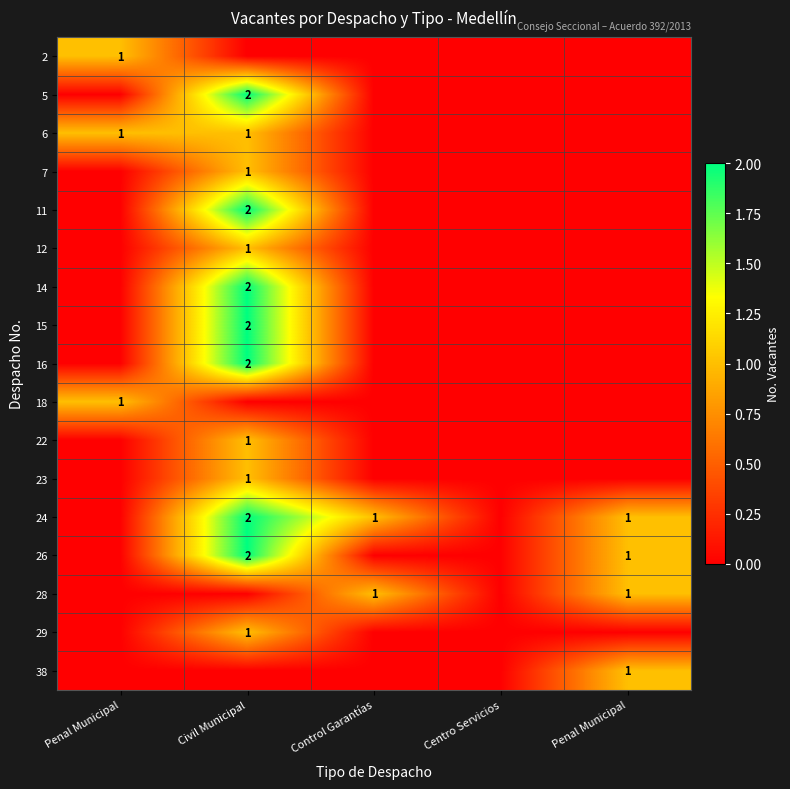

The 23 series shows 0 at Centro Servicios. True or false?

True